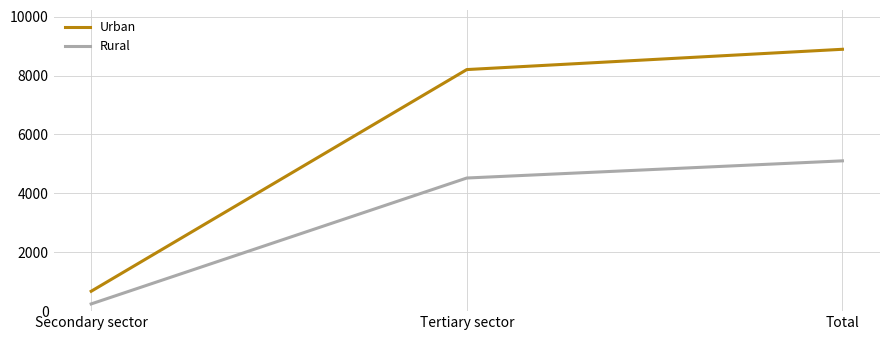

Reading right to left, extract all data points from this chart.

Urban: 8893	8204	675
Rural: 5104	4521	245